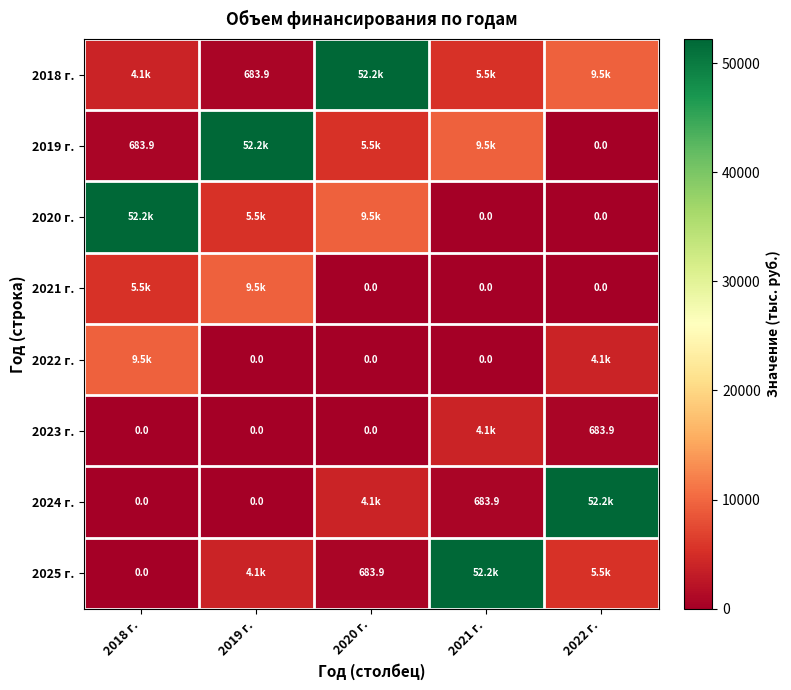

What is the sum of all 2022 г. values?

13553.1